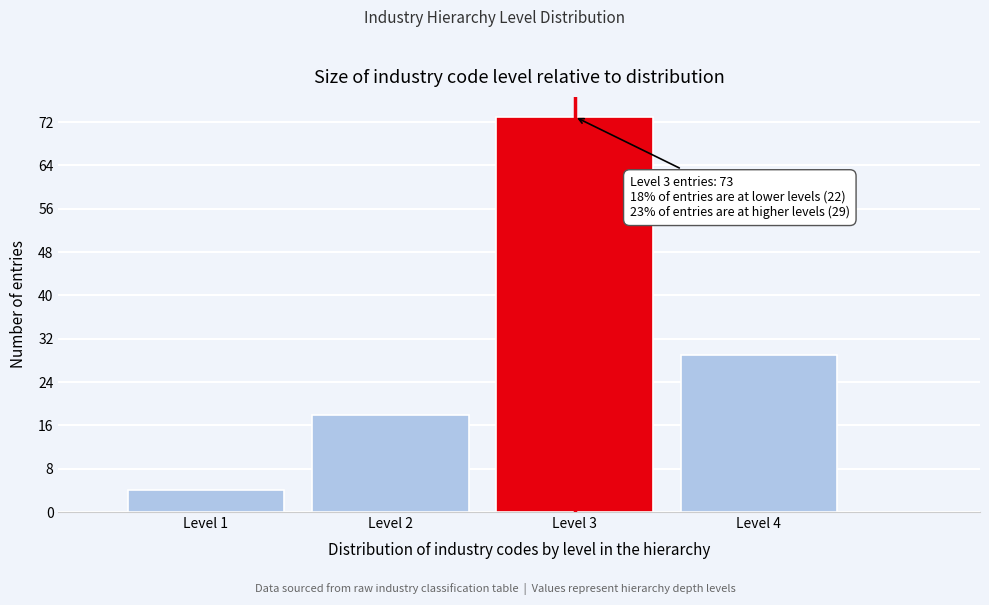

Over which range of the x-axis is the bar tallest?

2.5 to 3.5